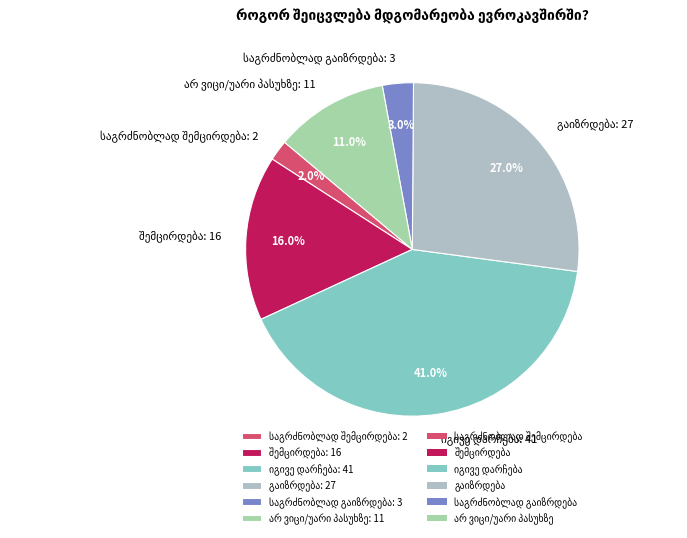

To the nearest percent, what is the average slice percentage?

17%